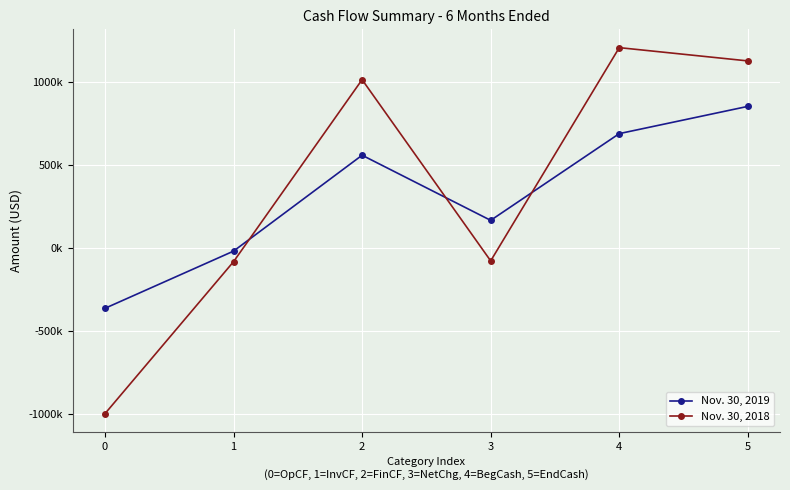

Is this an area chart (filled region under the line)?

No